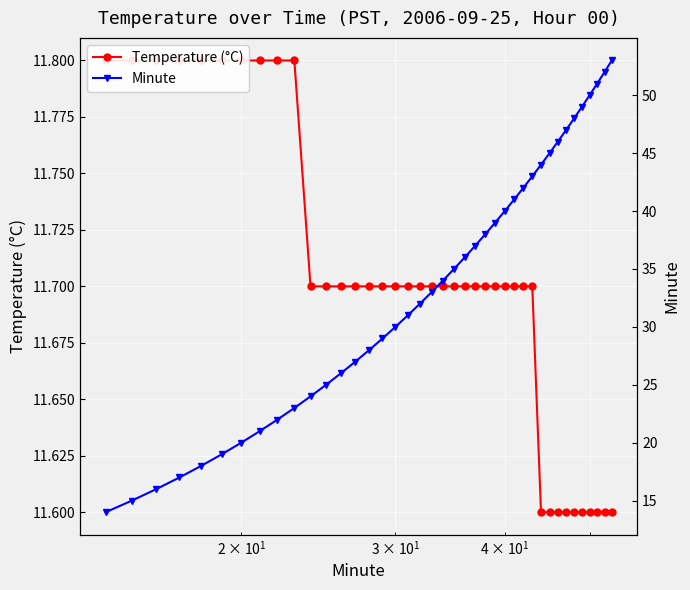

Is the value of Minute at 5 greater than the value of Temperature (°C) at 21?

Yes